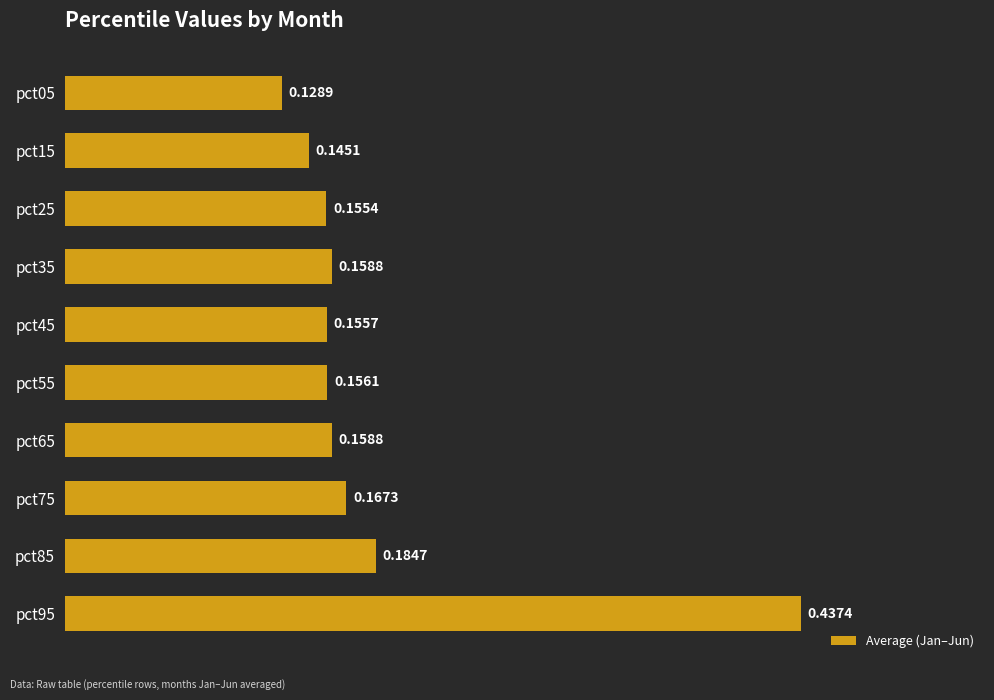

Between pct25 and pct15, which is larger?

pct25